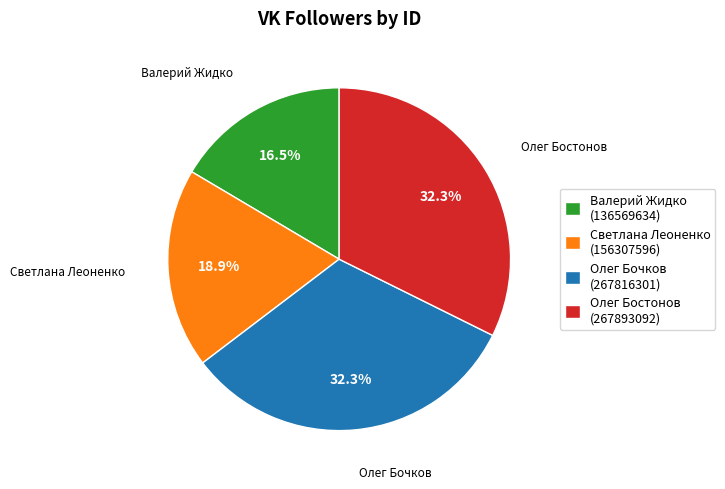

Which category has the smallest portion of the pie?

Валерий Жидко